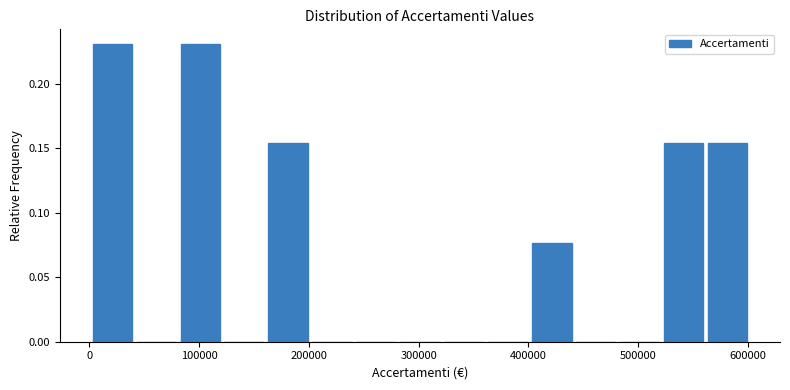

Reading left to right, list every bar in this chart as the range it spans on the x-axis followed by its height. Neither the bar edges nor the heights are printed on the chart, so give them approximately, as read against the axes.

0 to 40000: 0.230
40000 to 80000: 0
80000 to 120000: 0.230
120000 to 160000: 0
160000 to 200000: 0.155
200000 to 240000: 0
240000 to 280000: 0
280000 to 320000: 0
320000 to 360000: 0
360000 to 400000: 0
400000 to 440000: 0.075
440000 to 480000: 0
480000 to 520000: 0
520000 to 560000: 0.155
560000 to 600000: 0.155